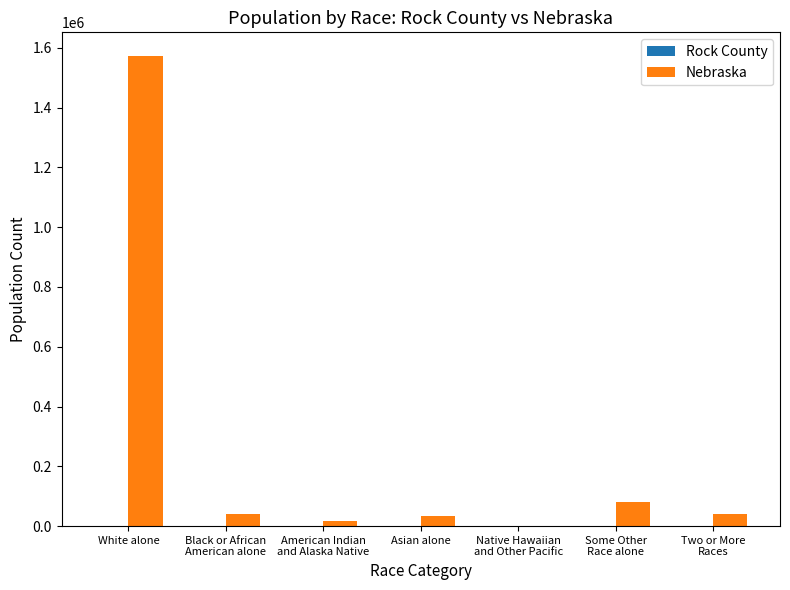

Which series has the largest total across all categories?

Nebraska